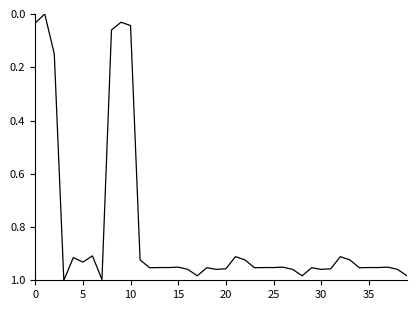

Is this an area chart (filled region under the line)?

No